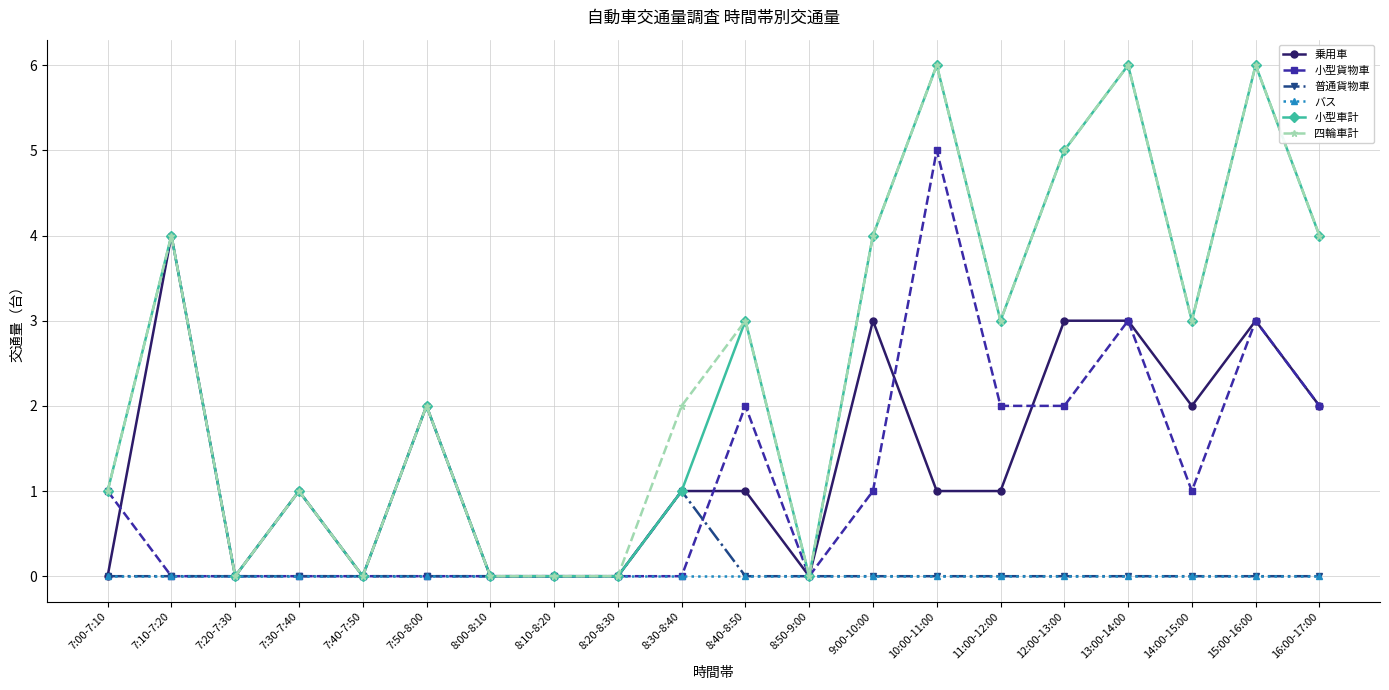

What position from the right is 8:20-8:30?

12